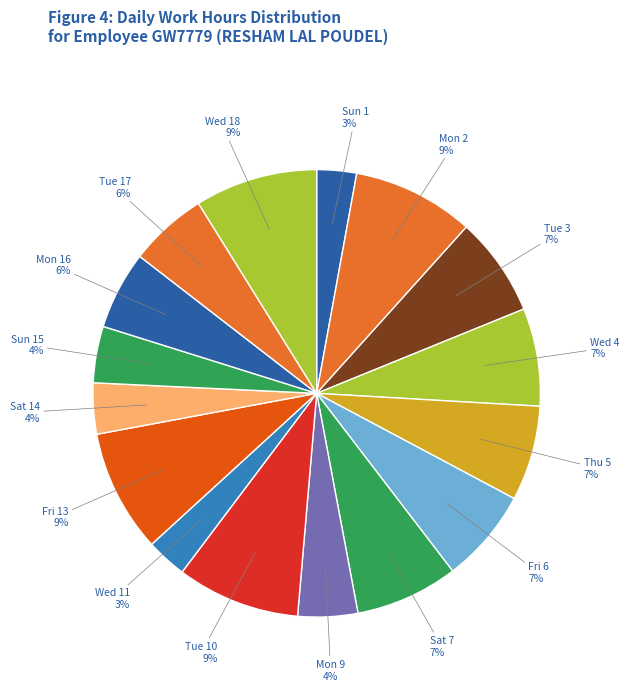

How many slices are in this pie chart?

16